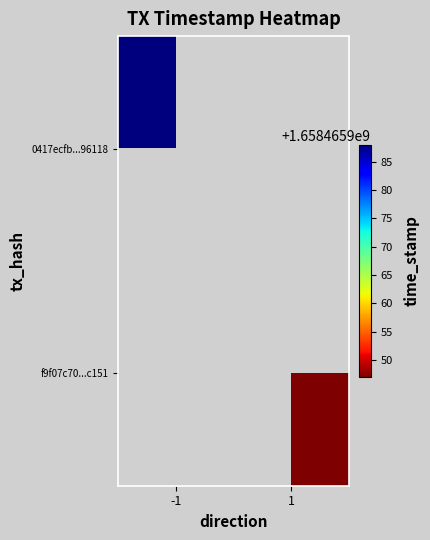

Which series changed the most between direction and time_stamp?

0417ecfb4ba34ad772d4b530db1cf4e60f96118